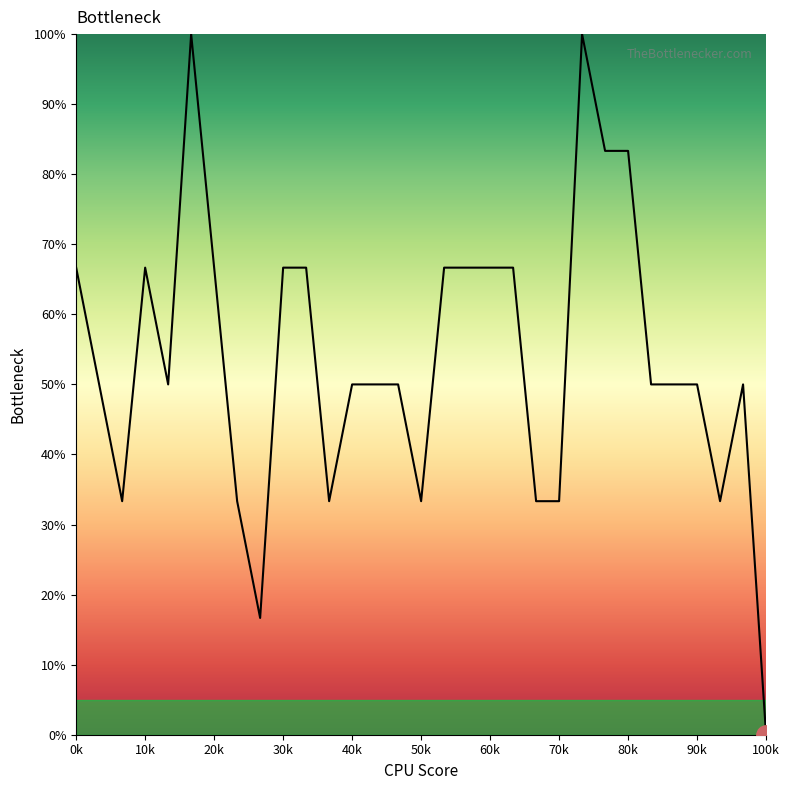

True or false: there are more than 0 points higher than both neighbors.

True